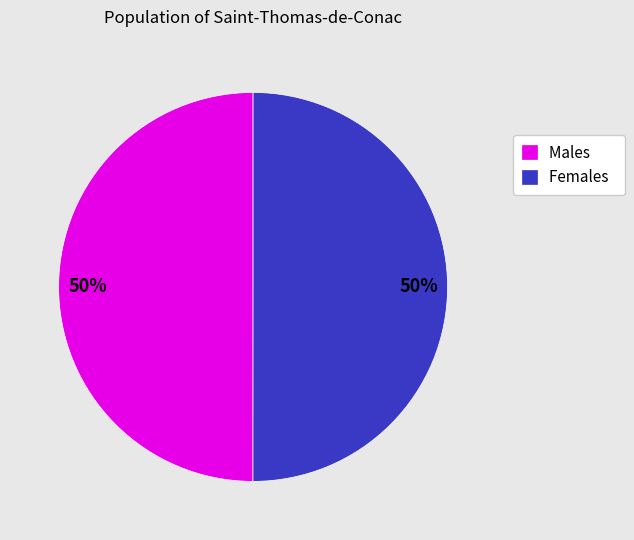

To the nearest percent, what portion does Females represent?

50%